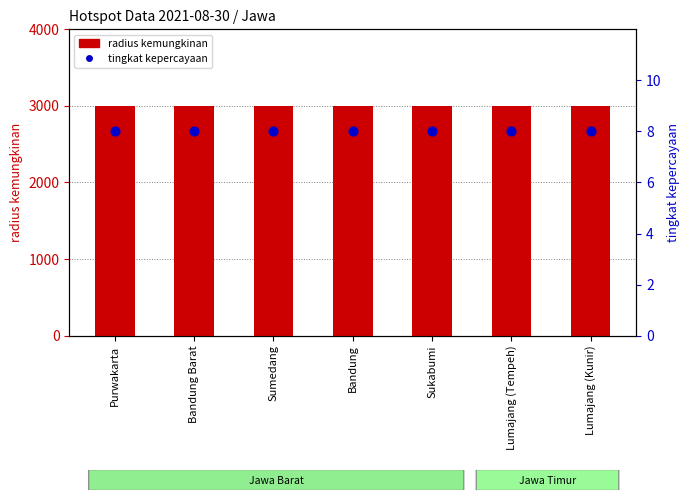

Which series has the largest total across all categories?

radius kemungkinan